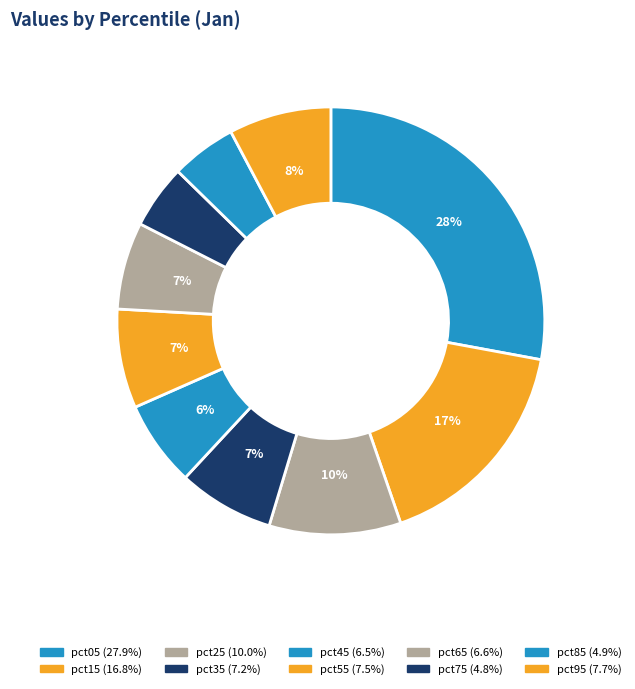

How many slices are in this pie chart?

10